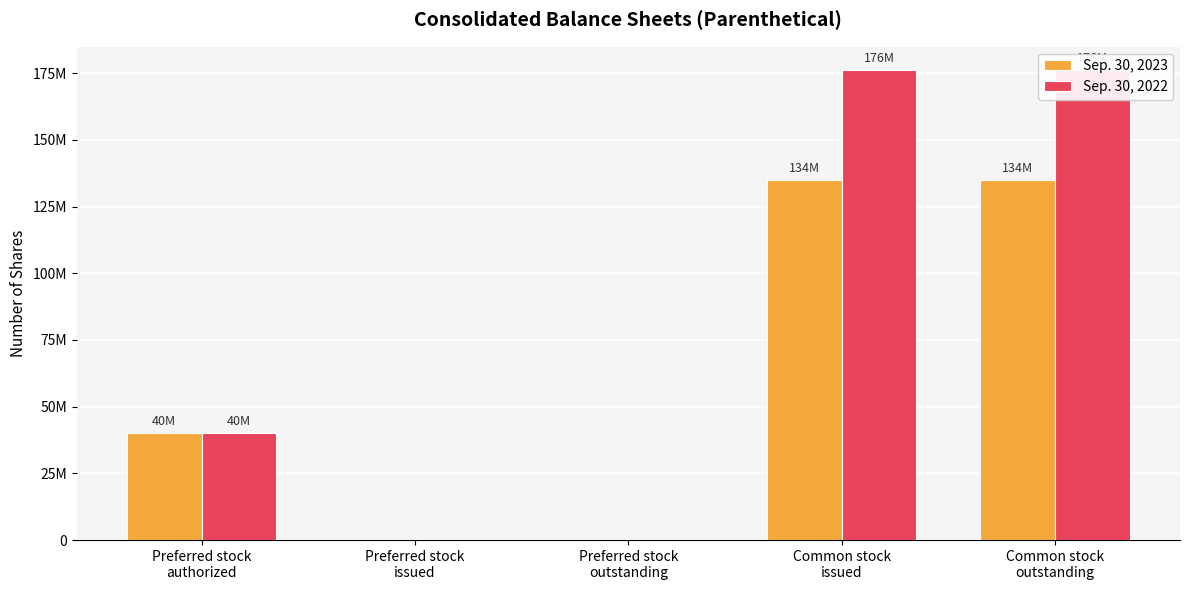

What is the label of the 3rd bar from the left?

Preferred stock
outstanding